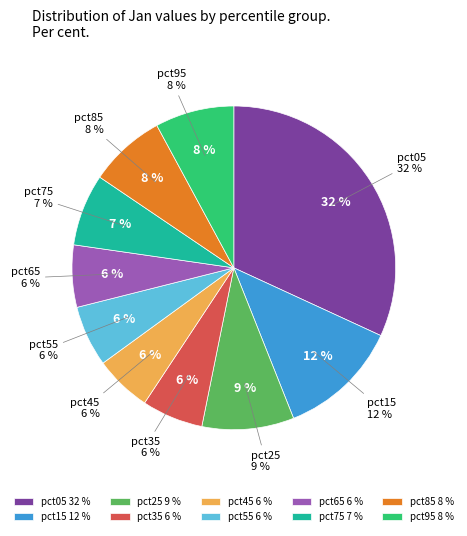

To the nearest percent, what portion does pct35 represent?

6%